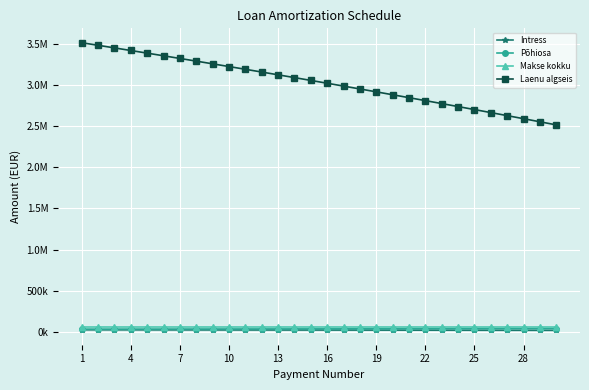

At which label does Põhiosa reach its peak?

29